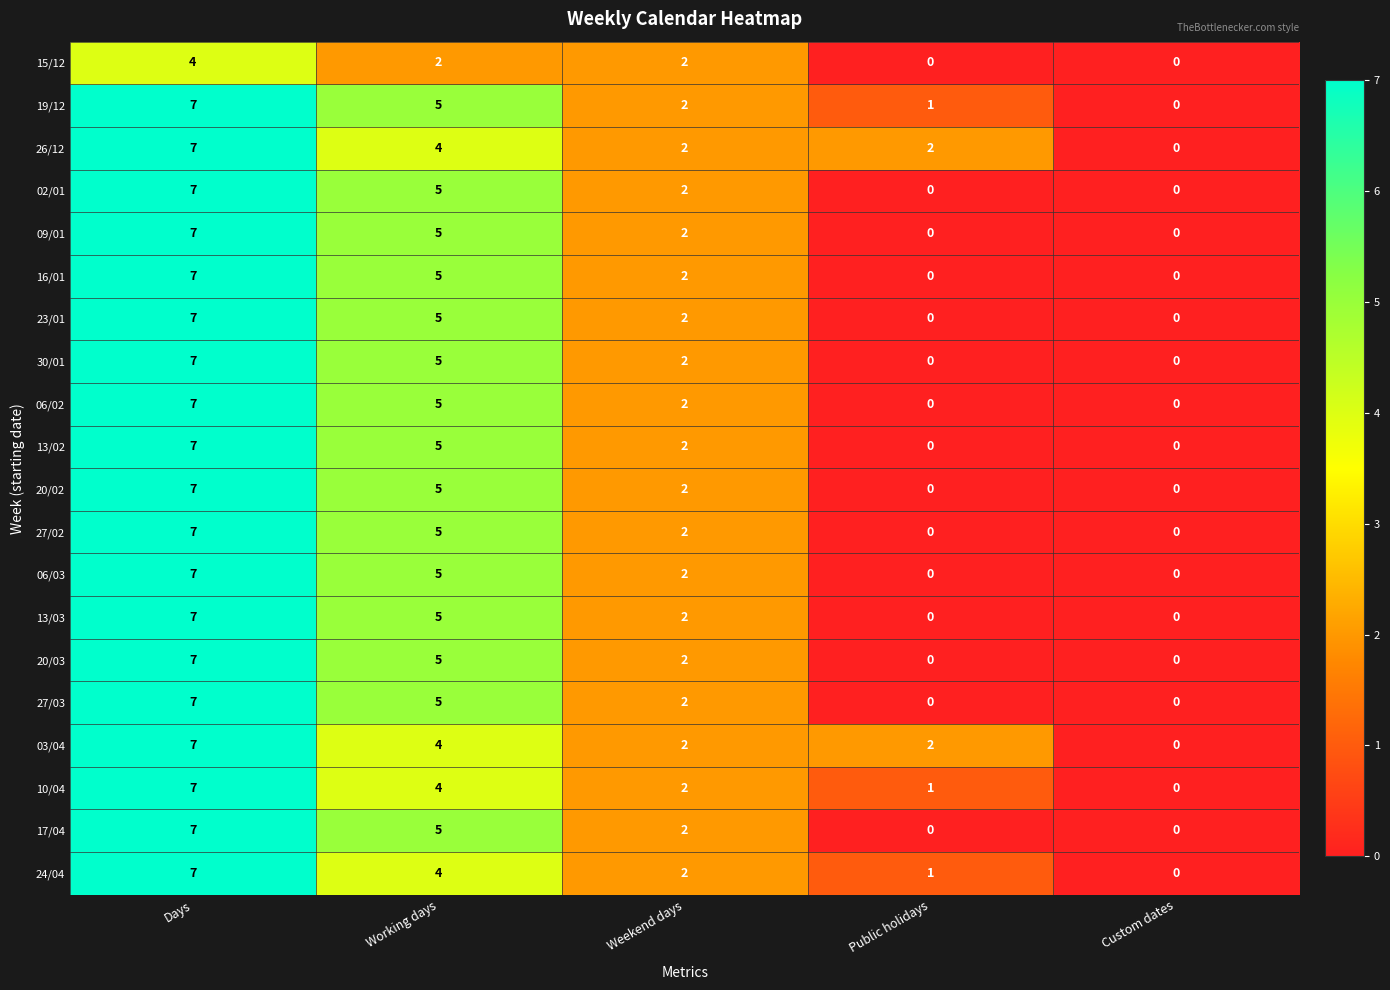

Rank the categories by 19/12 value from highest to lowest.

Days, Working days, Weekend days, Public holidays, Custom dates